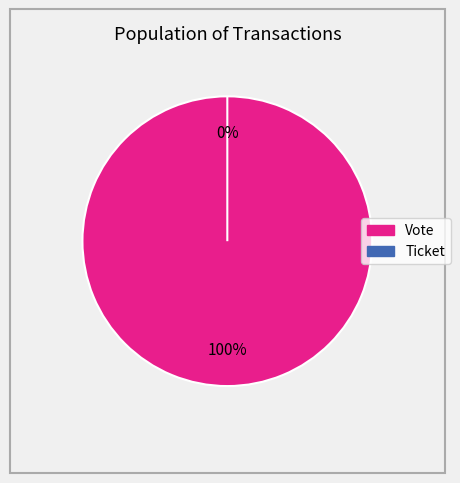

Which has a higher value, Vote or Ticket?

Vote